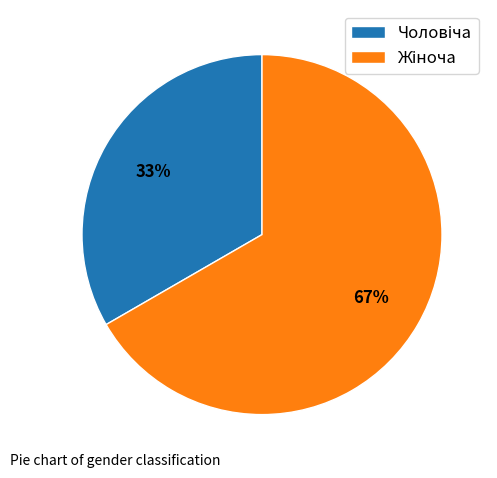

Is there any slice that represents more than half of the pie?

Yes